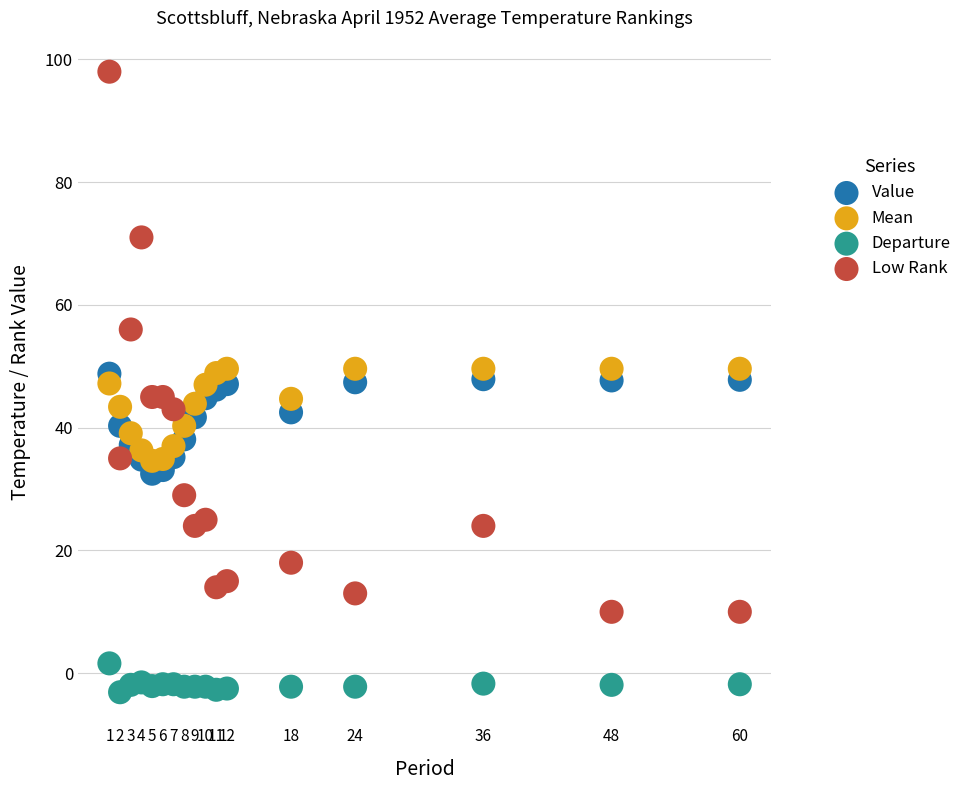

Which series contains the highest Y value?

Low Rank